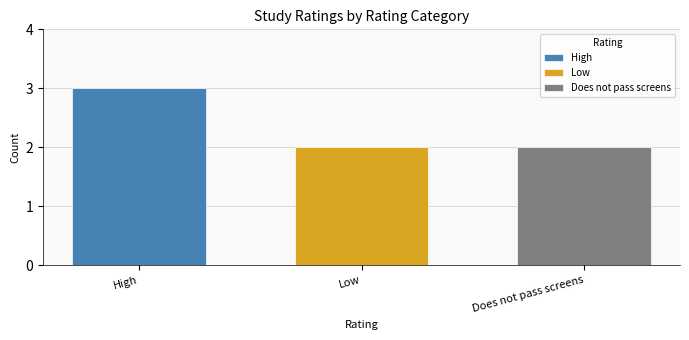

Rank the categories by Does not pass screens value from lowest to highest.

Low